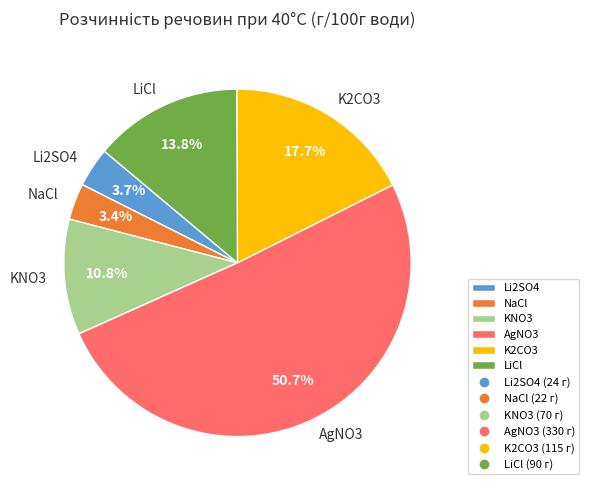

What is the majority slice?

AgNO3